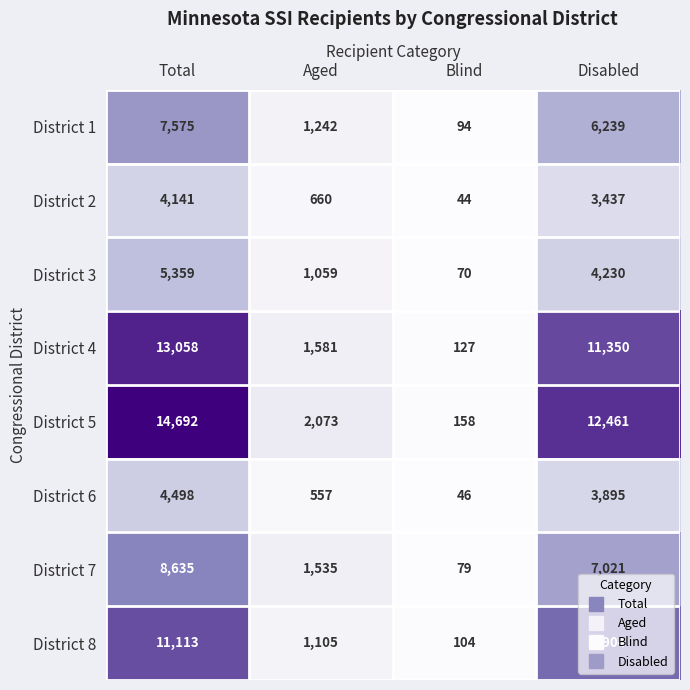

How many categories are shown in the chart?

4